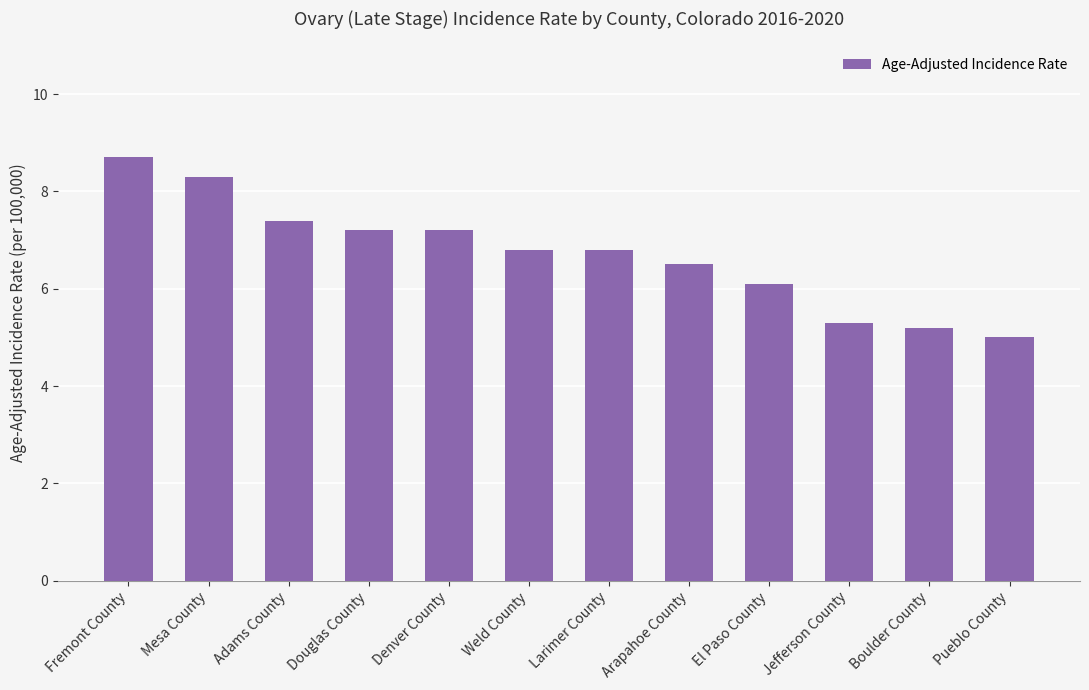

True or false: the data shows 8.3 at Mesa County.

True